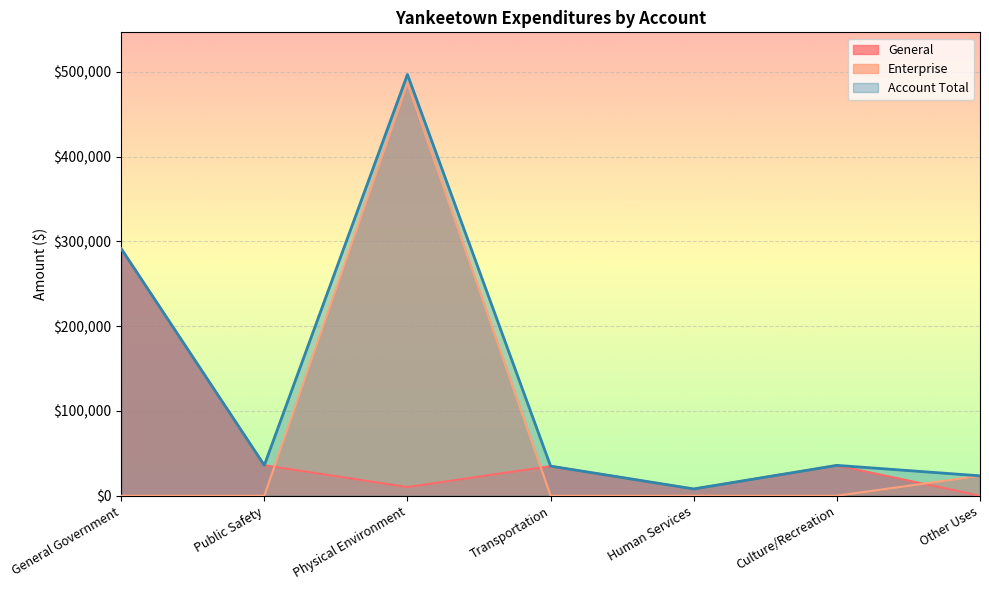

The Account Total series shows 35927 at Public Safety. True or false?

True